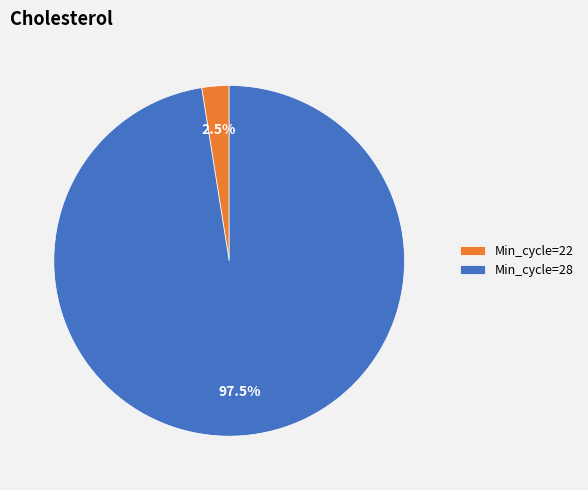

Is there any slice that represents more than half of the pie?

Yes